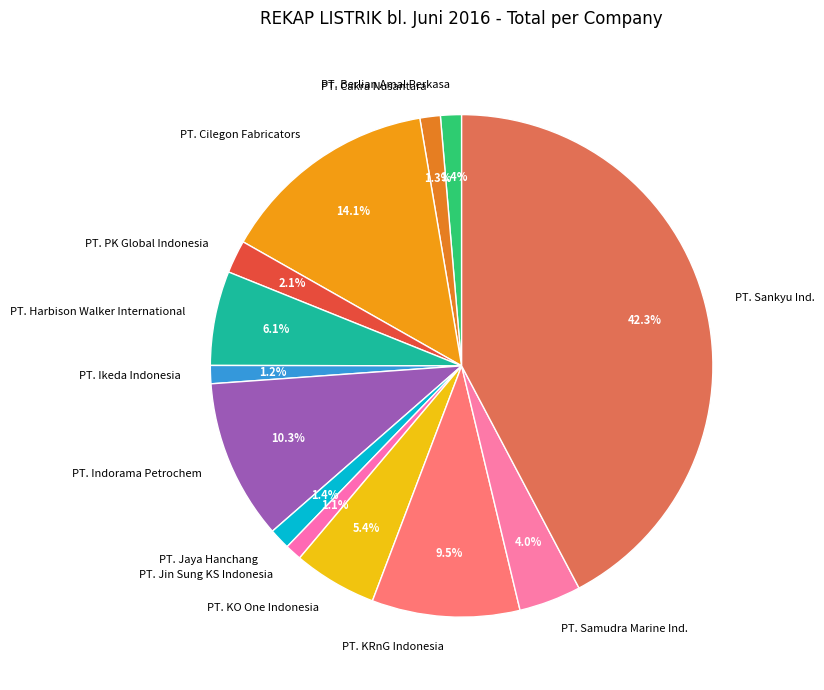

Count the number of slices in the pie.

13